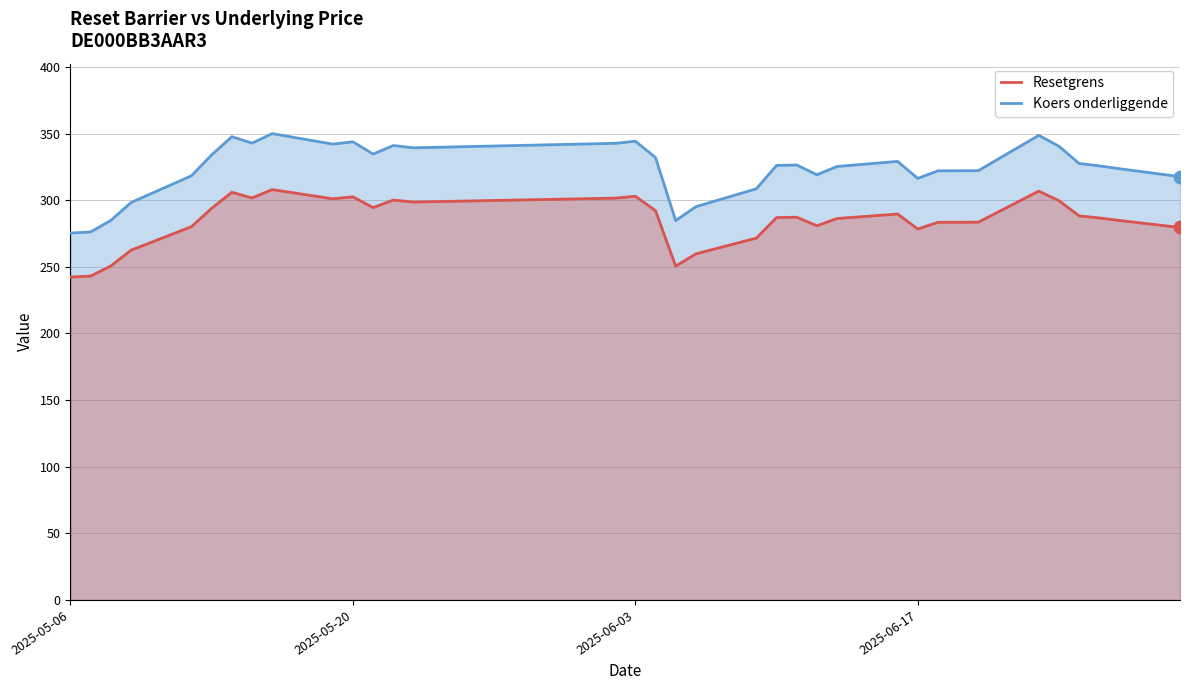

What are all the series names shown in the legend?

Resetgrens, Koers onderliggende